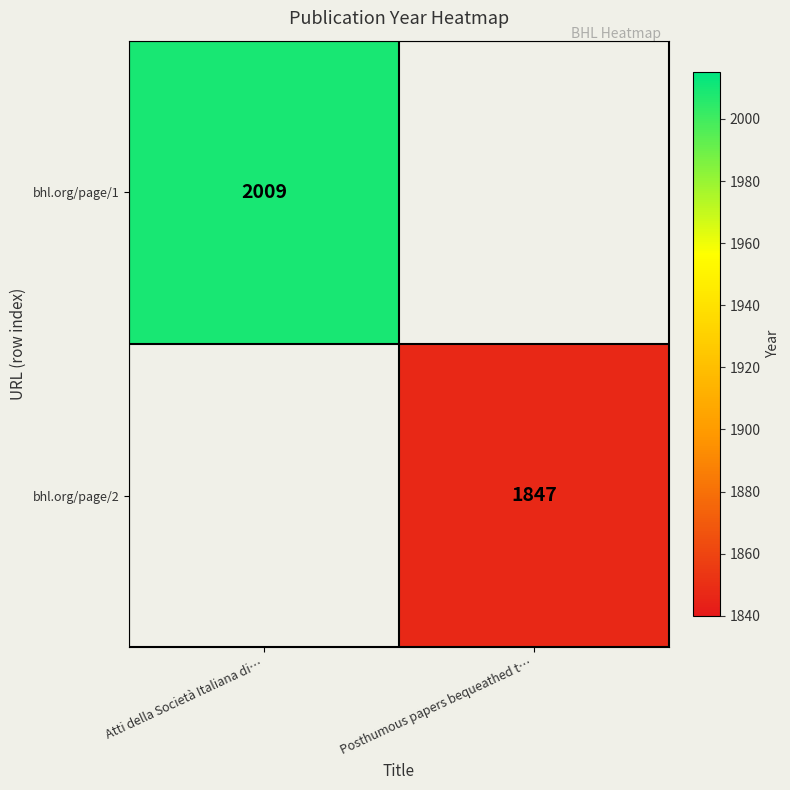

The value of bhl.org/page/1 at Atti della Società Italiana di… is 2009. True or false?

True